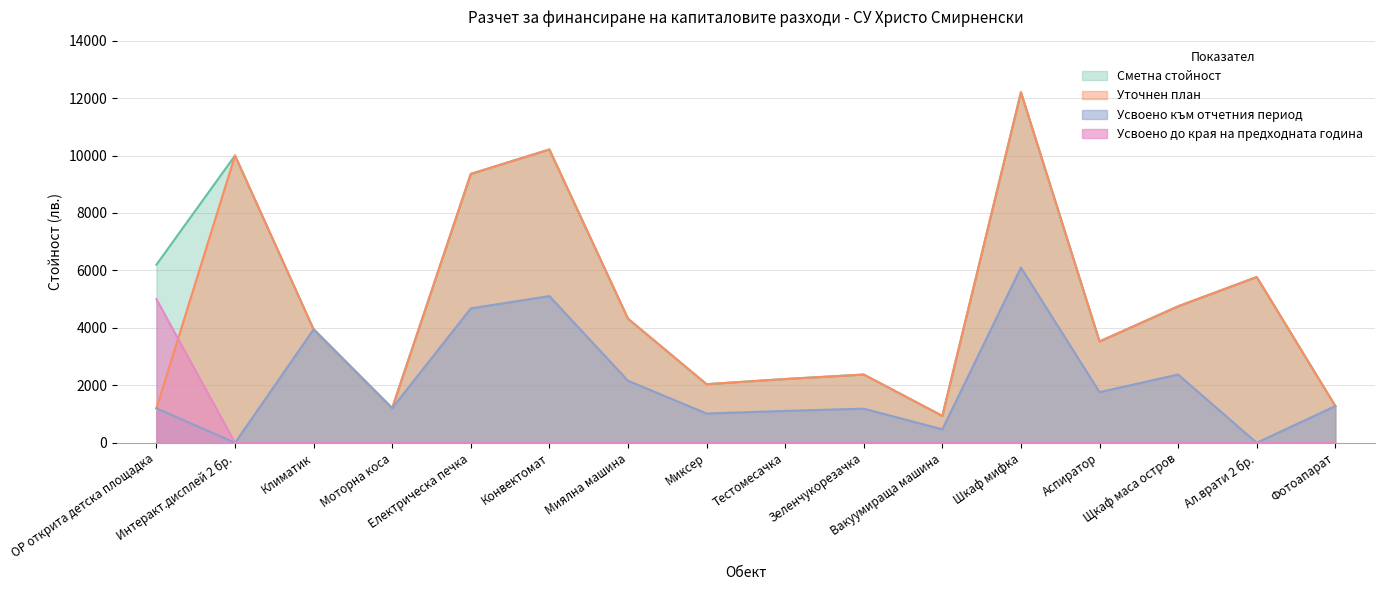

Count the number of categories in the chart.

16